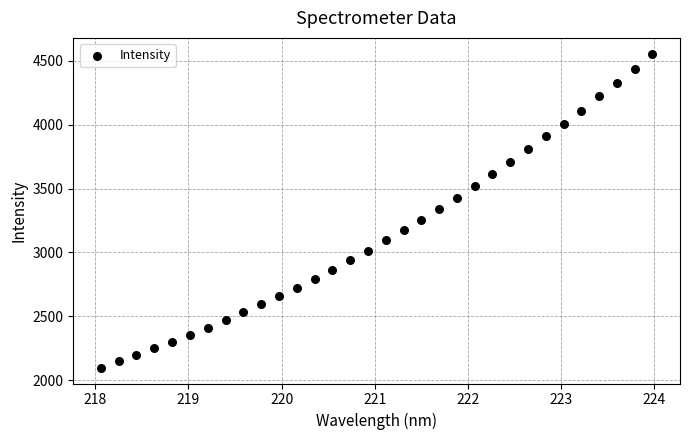

What is the range of X values (max minus min)?

5.9